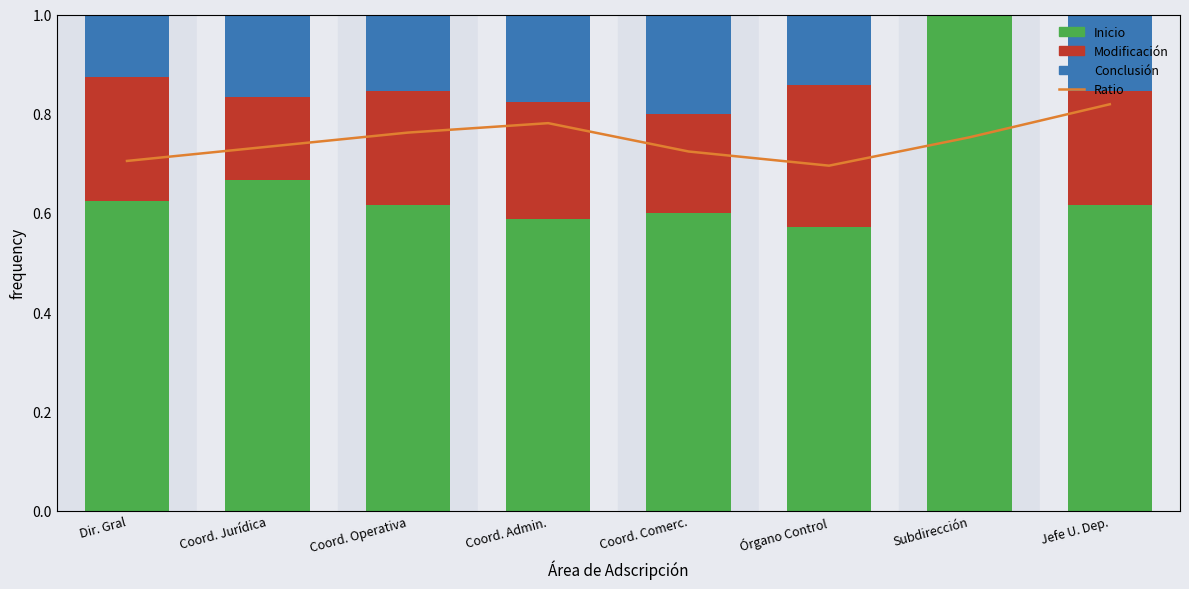

Reading left to right, what are all the values shown in this chart?

Inicio: 0.6	0.7	0.6	0.6	0.6	0.6	1.0	0.6
Modificación: 0.2	0.2	0.2	0.2	0.2	0.3	0.0	0.2
Conclusión: 0.1	0.2	0.2	0.2	0.2	0.1	0.0	0.2
Ratio: 0.7	0.8	0.8	0.8	0.8	0.7	0.8	0.9